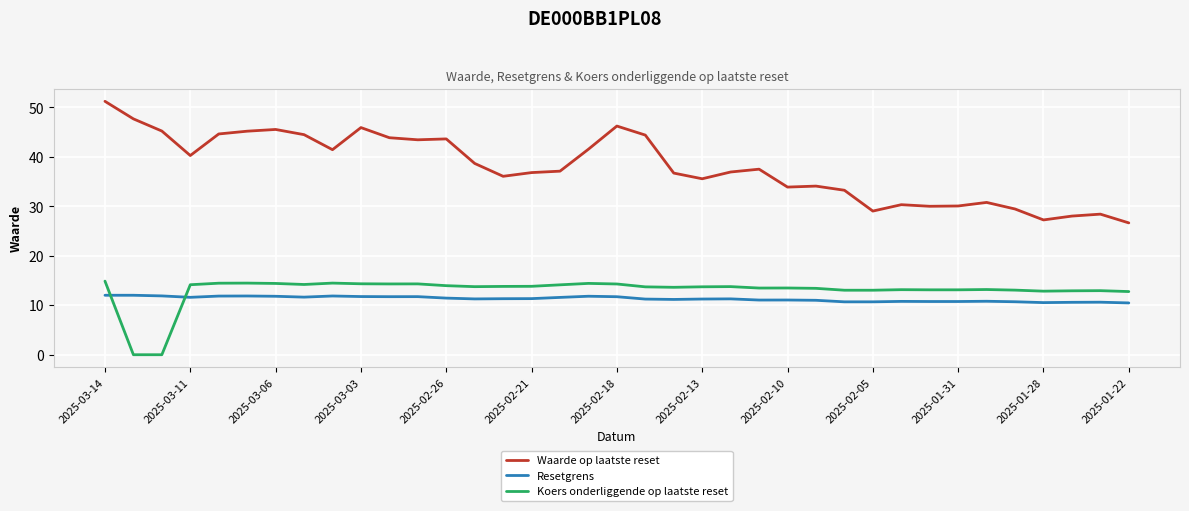

Rank the series by their maximum value, from lowest to highest.

Resetgrens, Koers onderliggende op laatste reset, Waarde op laatste reset